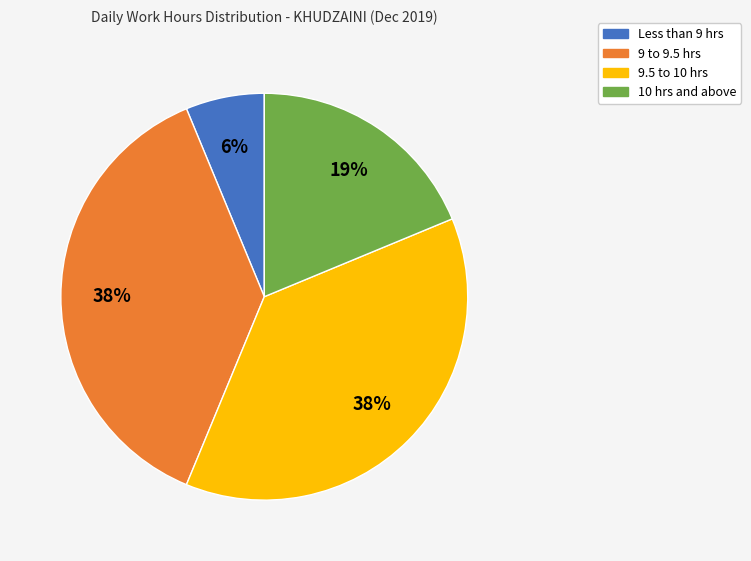

To the nearest percent, what is the average slice percentage?

25%